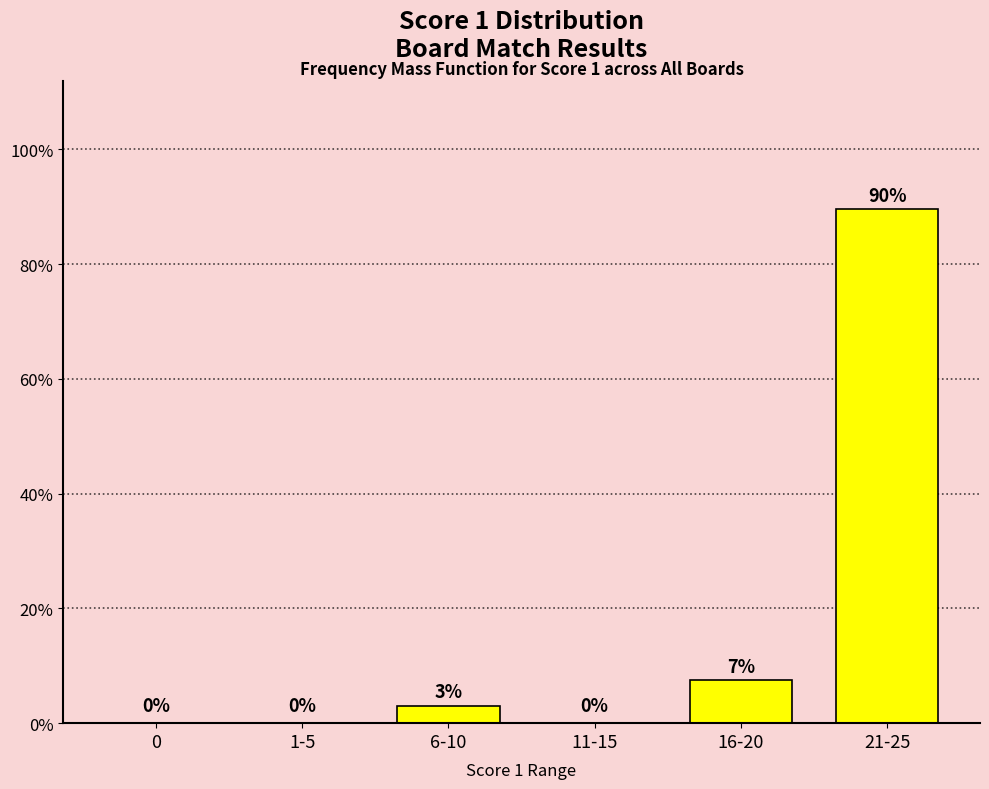

Are the bars horizontal?

No